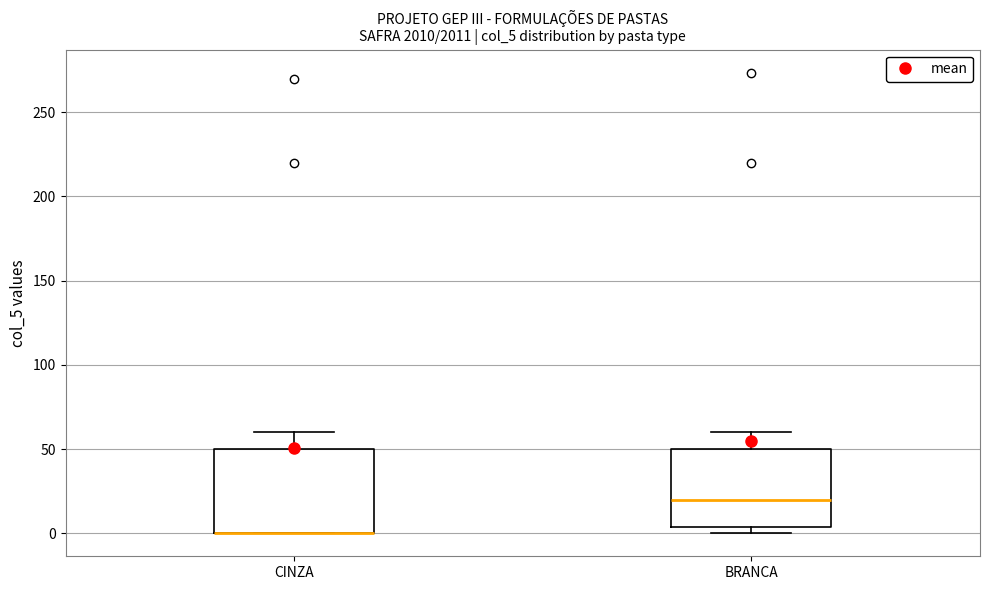

Reading left to right, transcribe this box plot: for each box, give where its median line is, the range the box spans, and where its two whiskers end, as read against the y-axis. The values are not printed on the chart, so give them approximately, as read against the axis.

CINZA: median 0 (drawn on the box's lower edge), box 0 to 50, whiskers 0 to 60
BRANCA: median 20, box 5 to 50, whiskers 0 to 60